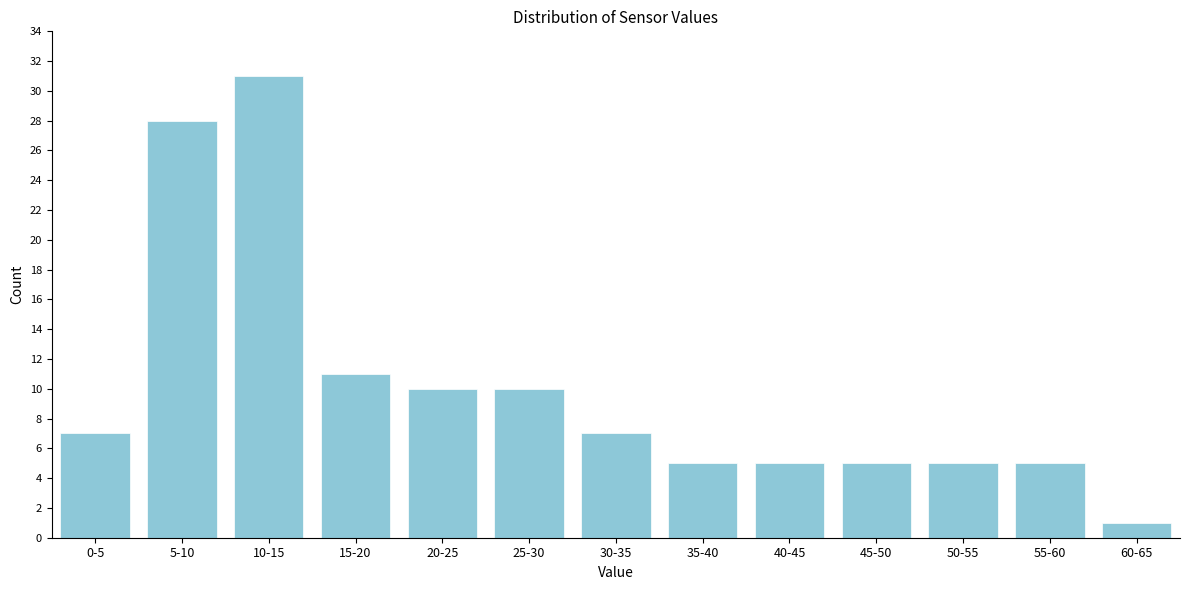

Reading left to right, transcribe all the data shown in this chart.

7	28	31	11	10	10	7	5	5	5	5	5	1